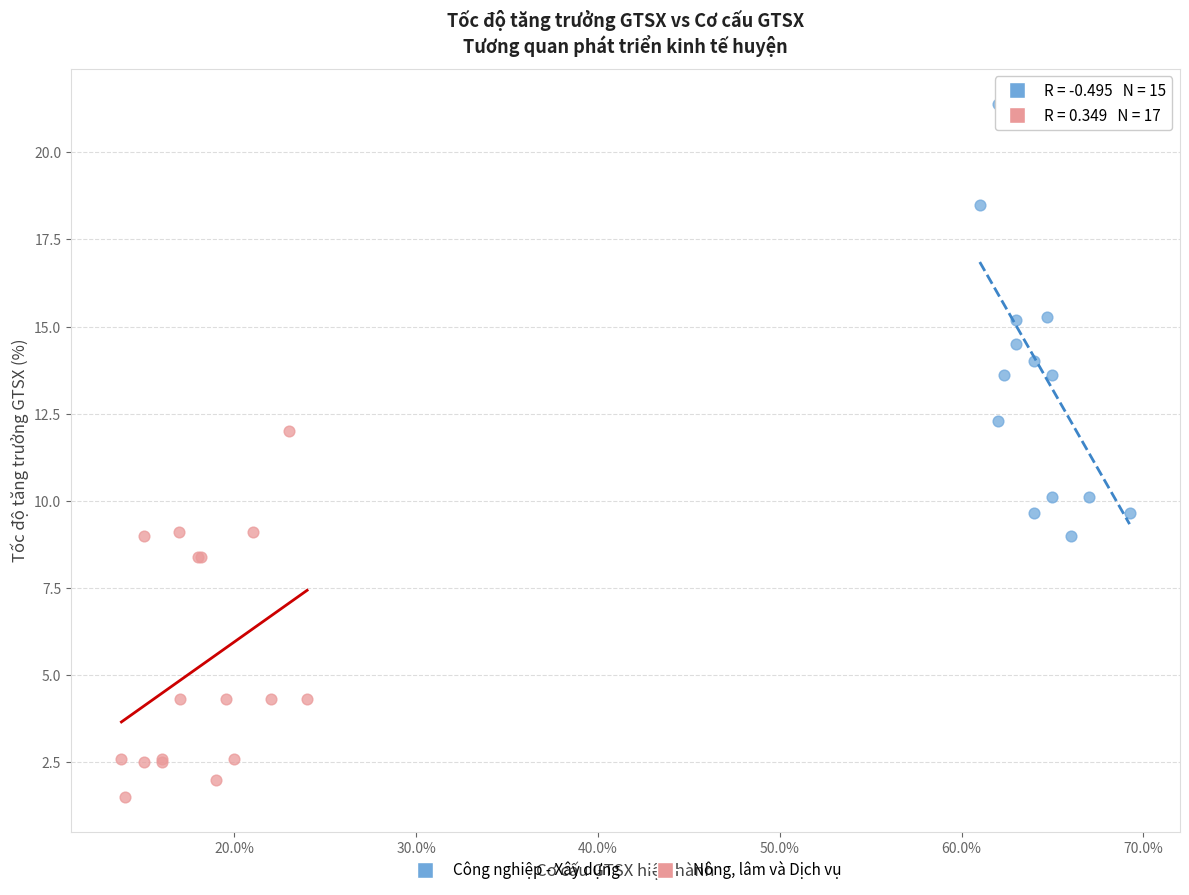

Which series has the largest Y range (max minus min)?

Công nghiệp - Xây dựng